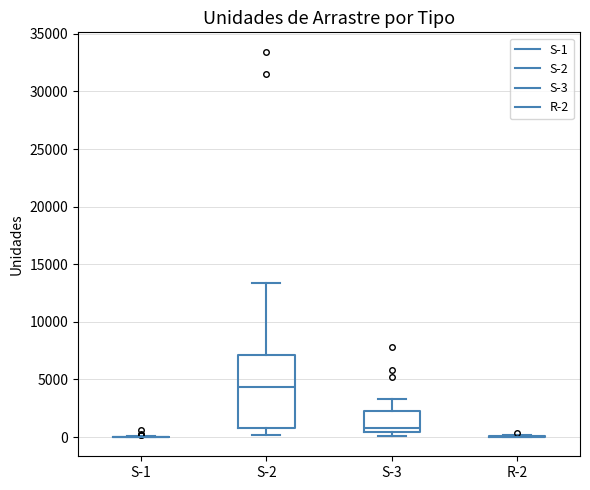

Reading left to right, transcribe this box plot: for each box, give where its median line is, the range the box spans, and where its two whiskers end, as read against the y-axis. The values are not printed on the chart, so give them approximately, as read against the axis.

S-1: box collapsed to a line at 0, whiskers 0 to 0
S-2: median 4500, box 1000 to 7000, whiskers 0 to 13500
S-3: median 1000, box 500 to 2000, whiskers 0 to 3500
R-2: box collapsed to a line at 0, whiskers 0 to 0